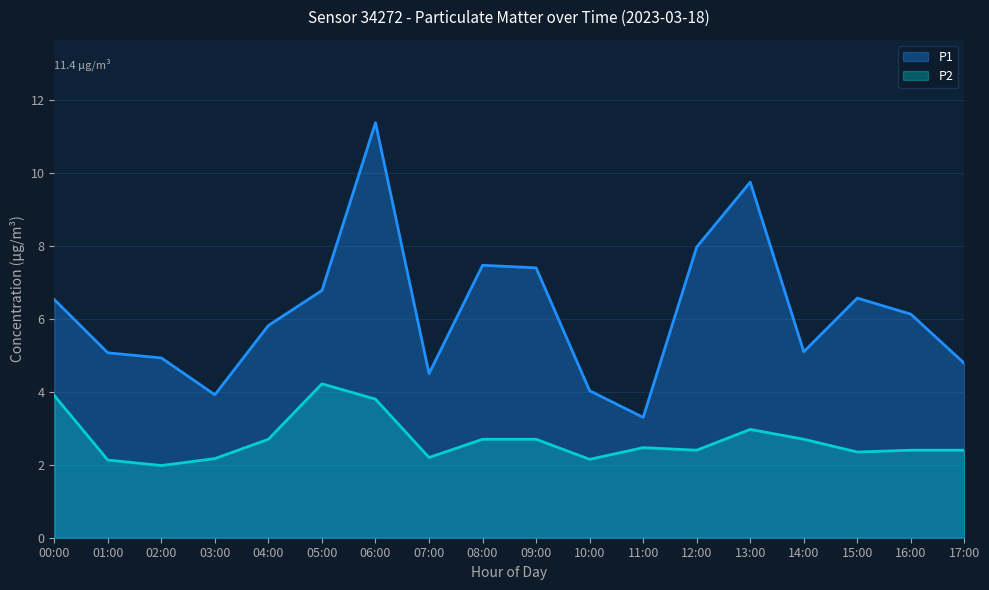

How many values in the P2 series are below 2?

1